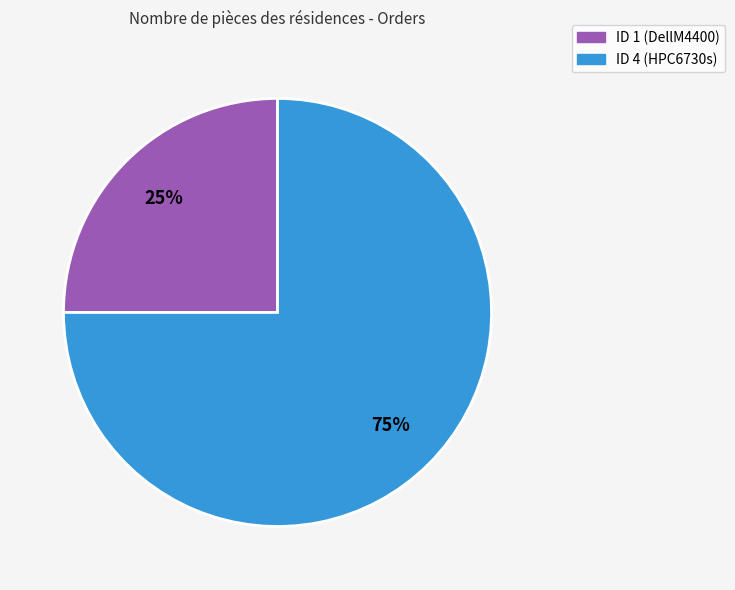

Combined, do ID 4 (HPC6730s) and ID 1 (DellM4400) account for over 50%?

Yes